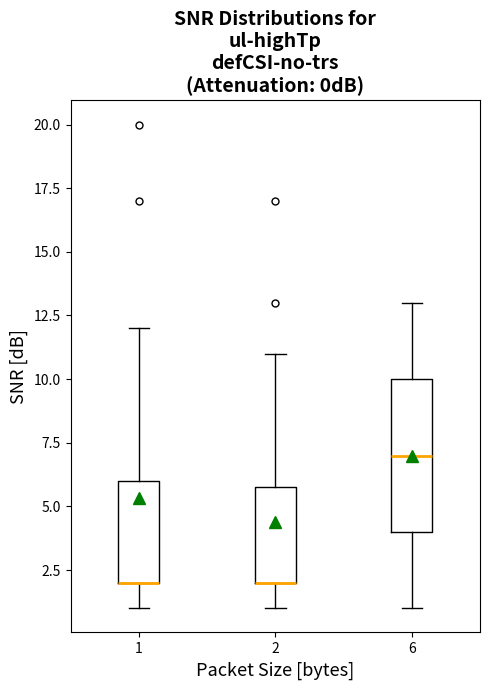

Reading left to right, transcribe this box plot: for each box, give where its median line is, the range the box spans, and where its two whiskers end, as read against the y-axis. The values are not printed on the chart, so give them approximately, as read against the axis.

1: median 2 (drawn on the box's lower edge), box 2 to 6, whiskers 1 to 12
2: median 2 (drawn on the box's lower edge), box 2 to 6, whiskers 1 to 11
6: median 7, box 4 to 10, whiskers 1 to 13